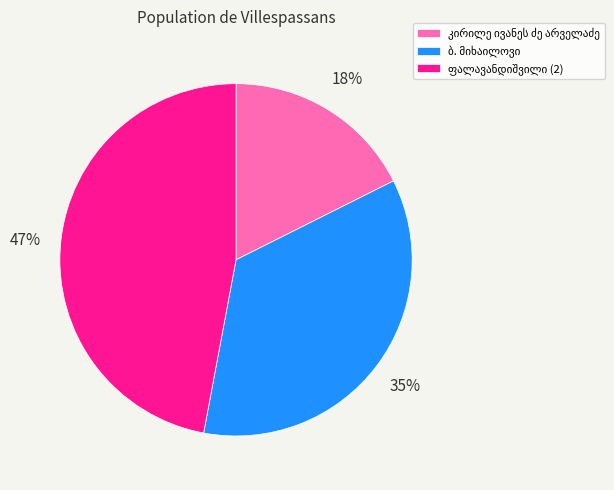

Is there a majority slice in this chart?

No